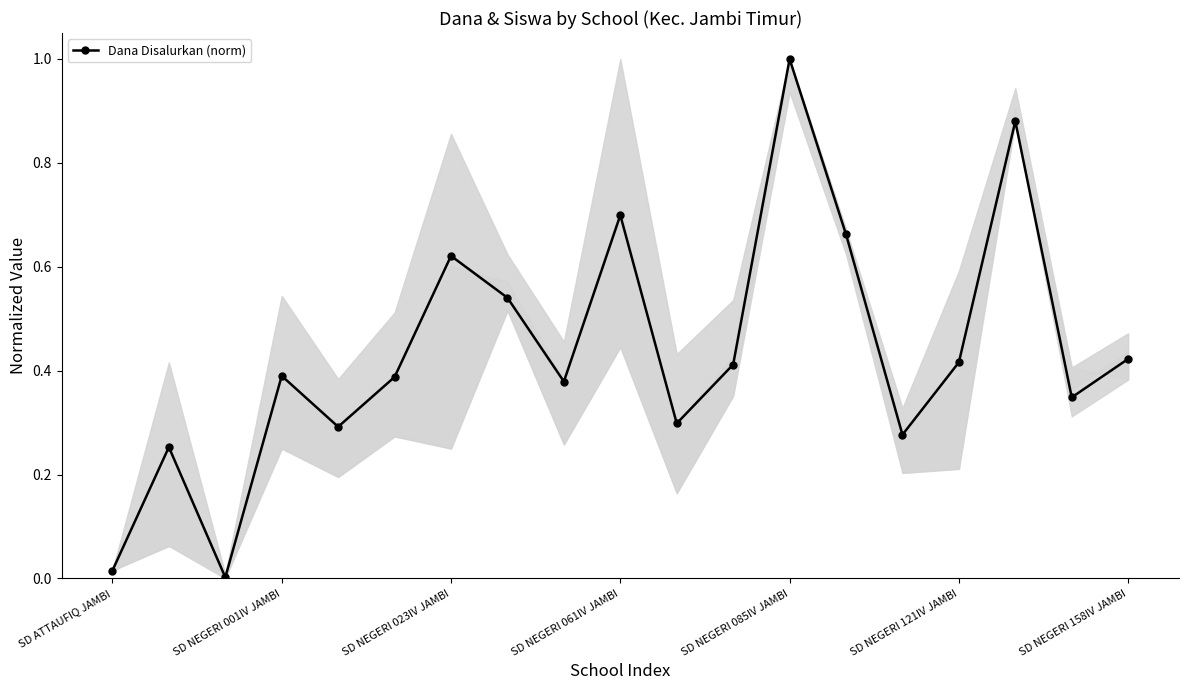

What is the greatest value displayed?

1.0